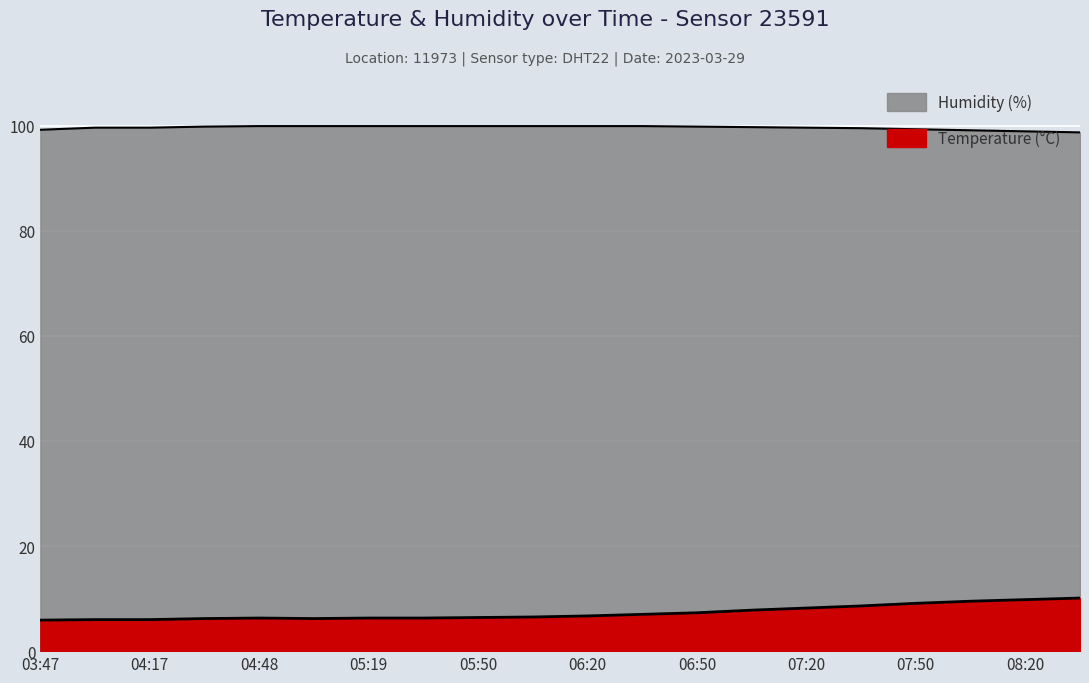

Is the value of humidity at 08:35 greater than the value of temperature at 06:20?

Yes